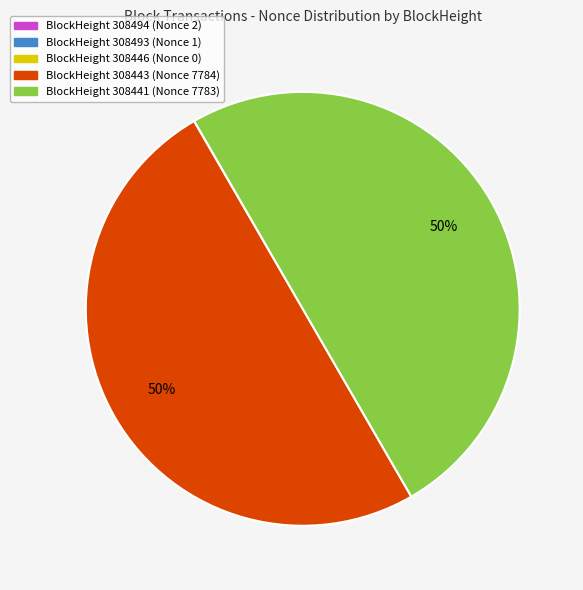

To the nearest percent, what is the average slice percentage?

20%